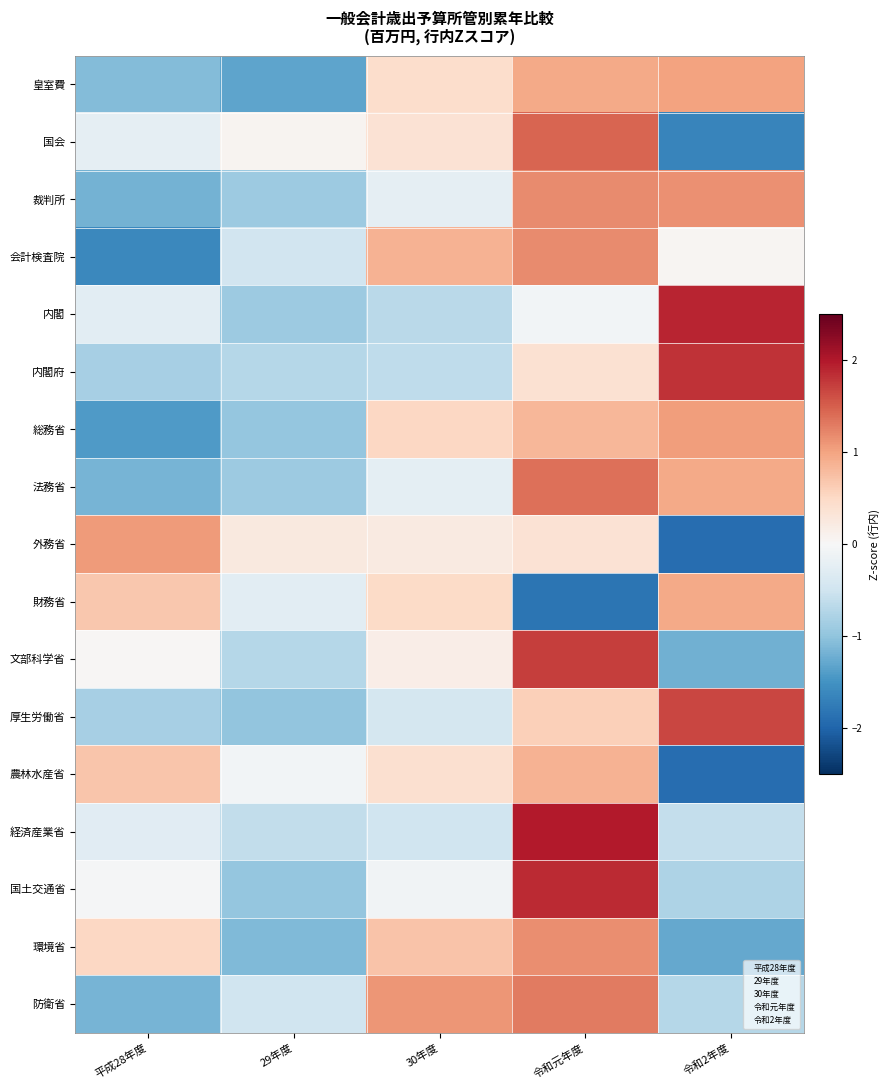

Which series has the largest total across all categories?

総務省